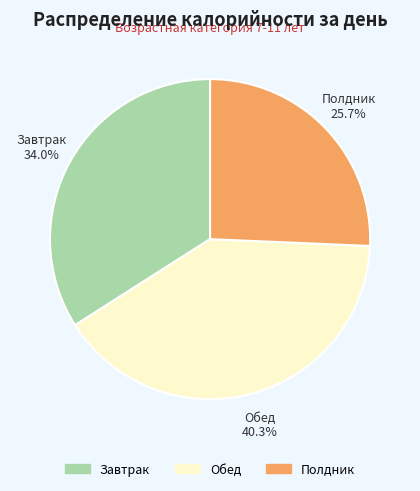

True or false: Завтрак accounts for 34% of the total.

True